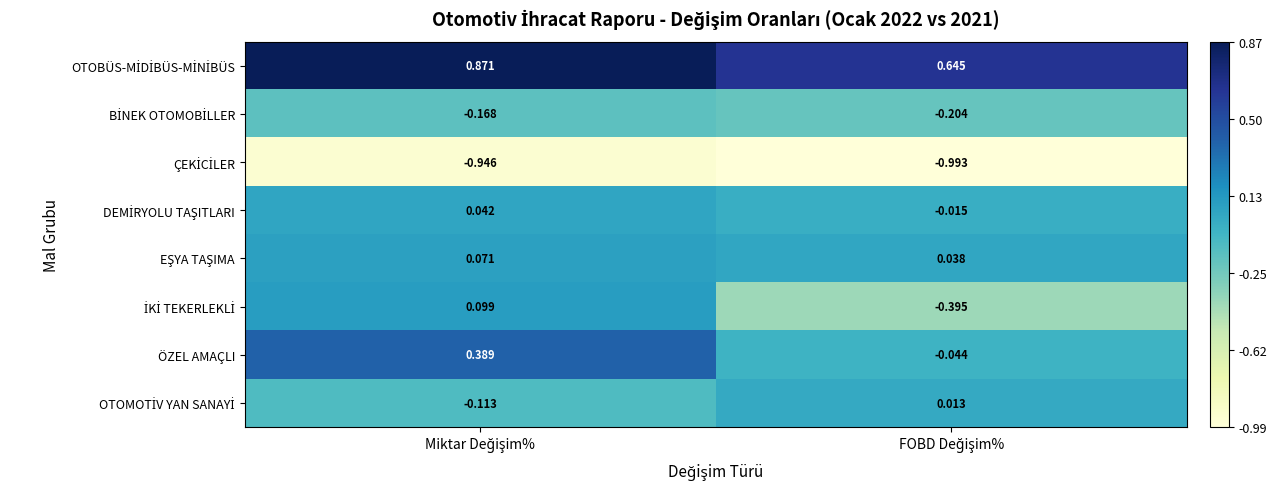

How many series are shown in this chart?

8